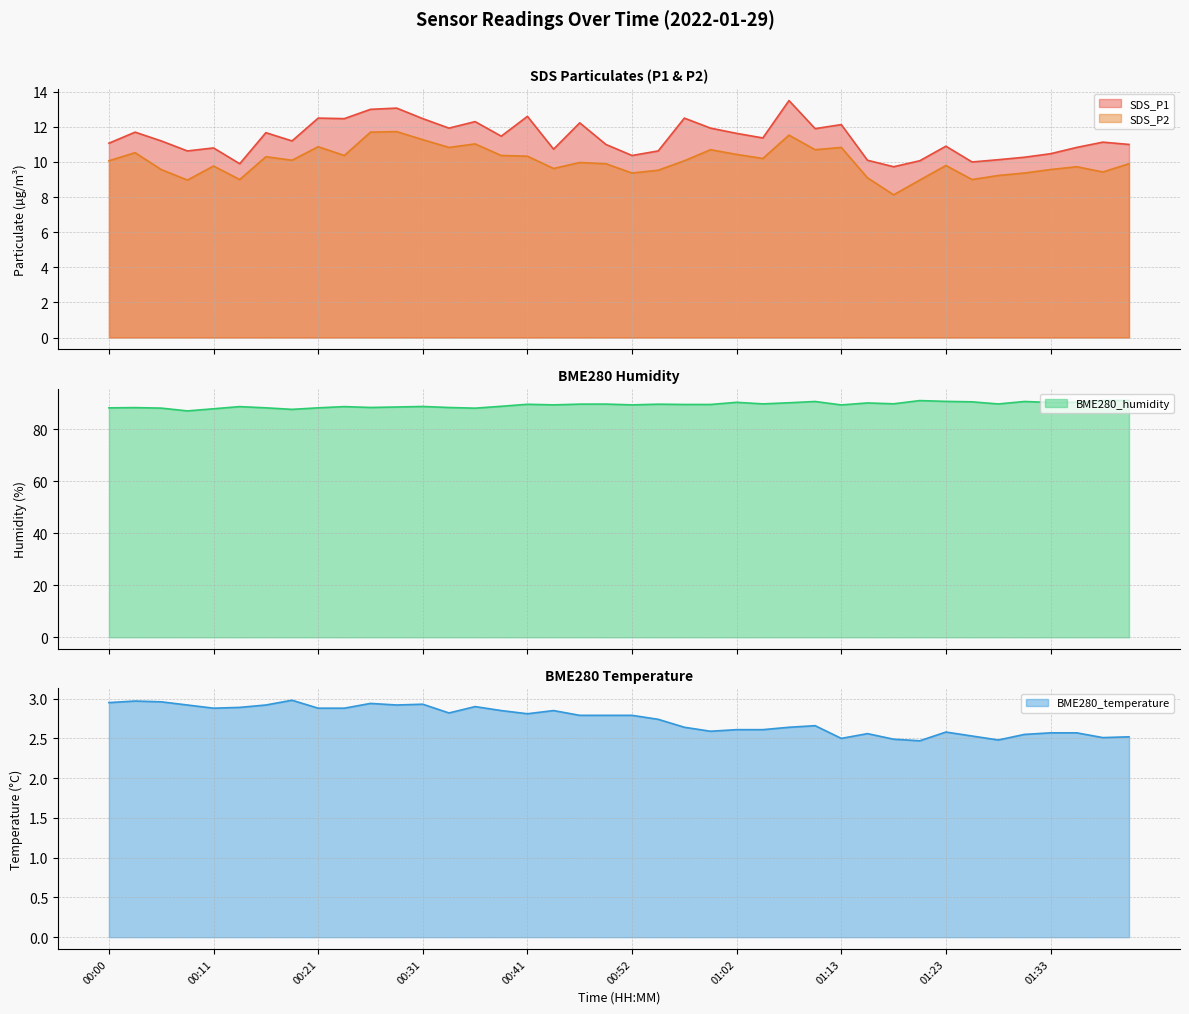

Which series has the widest spread of values?

BME280_humidity